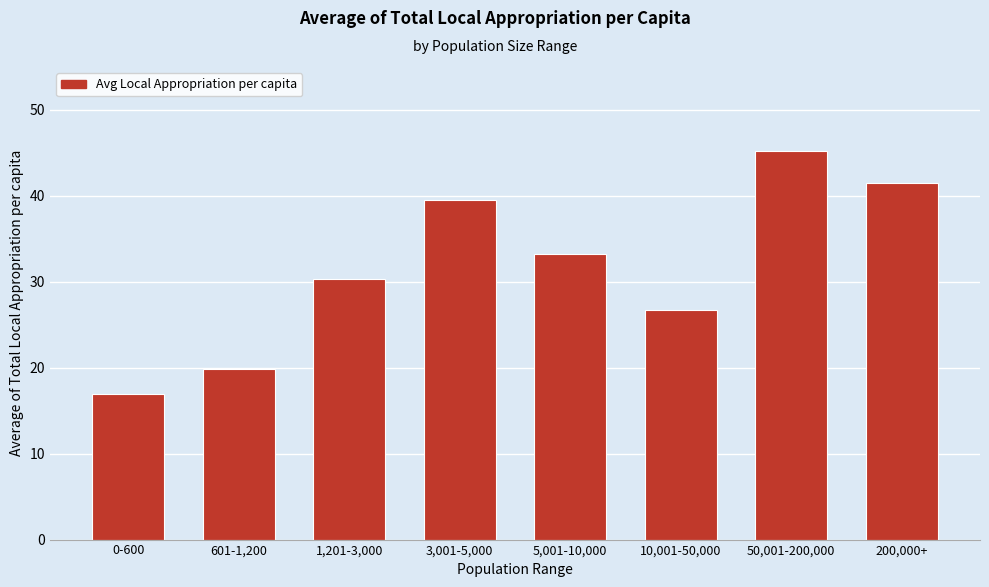

Reading right to left, what are all the values shown in this chart?

41.5	45.2	26.7	33.3	39.5	30.3	19.8	17.0